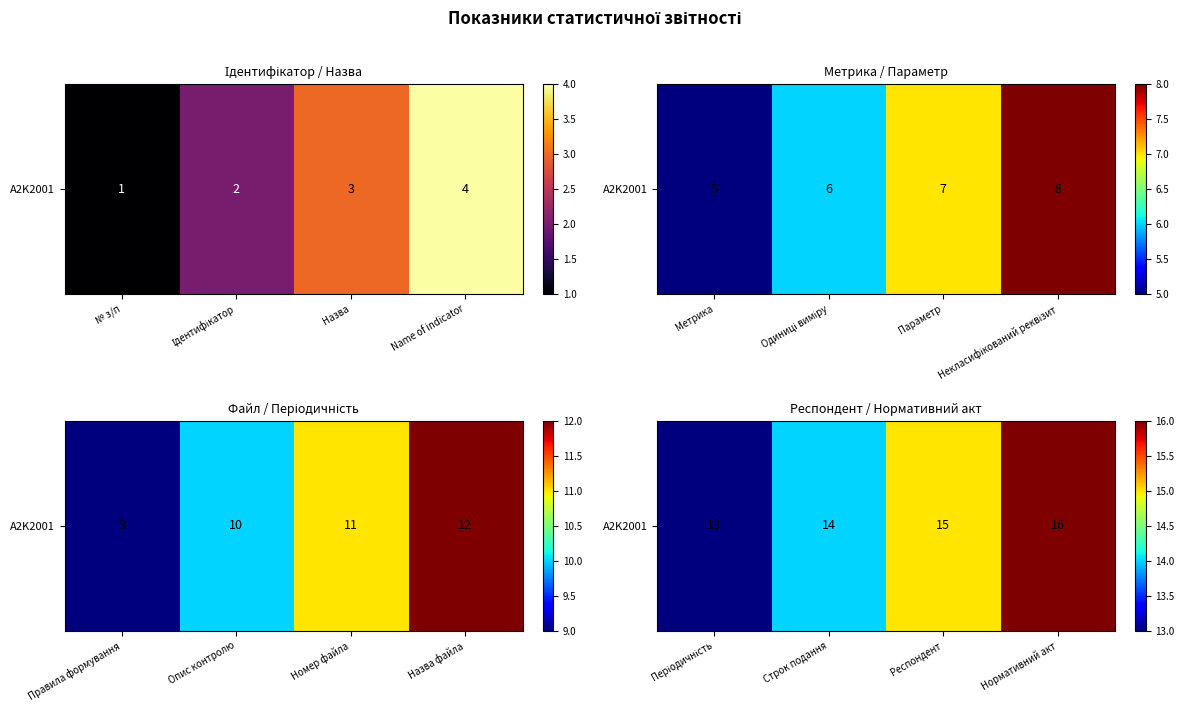

Is it true that the value at Респондент is 26?

False